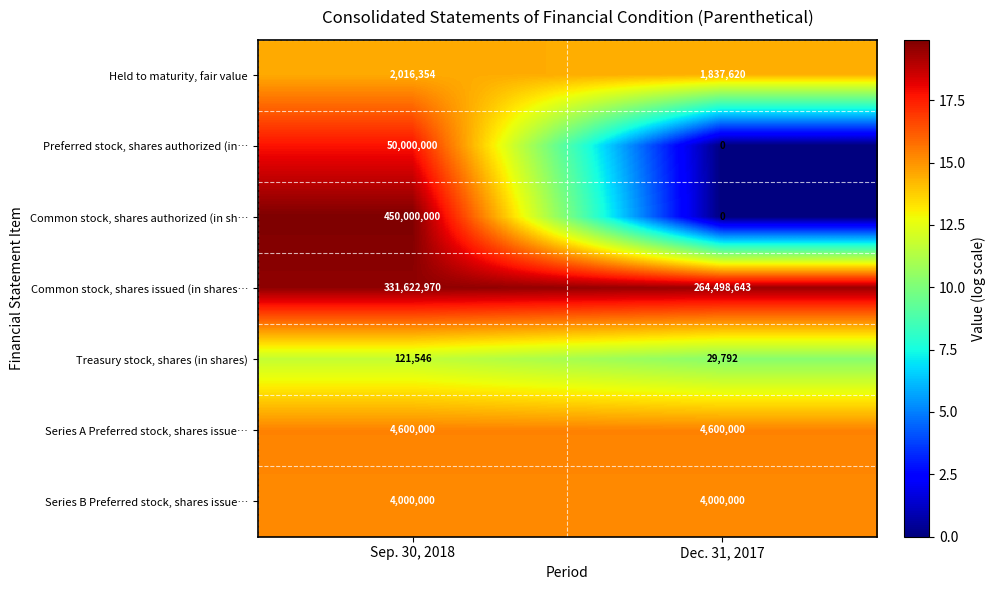

What is the sum of the Common stock, shares issued (in shares… values at Dec. 31, 2017 and Sep. 30, 2018?

596121613